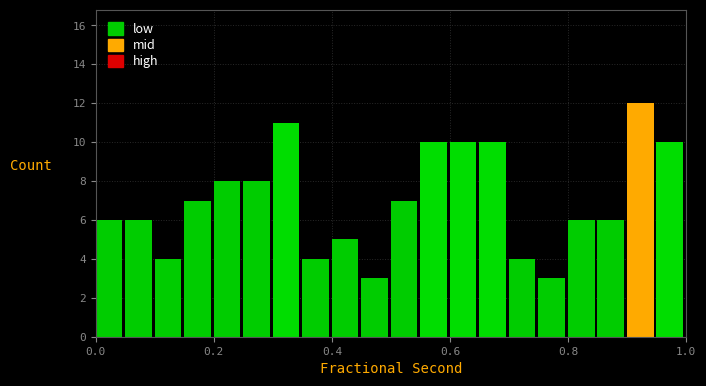

Around what value on the x-axis is the tallest bar? Give the approximate position of its centre, as read against the axis.

0.92